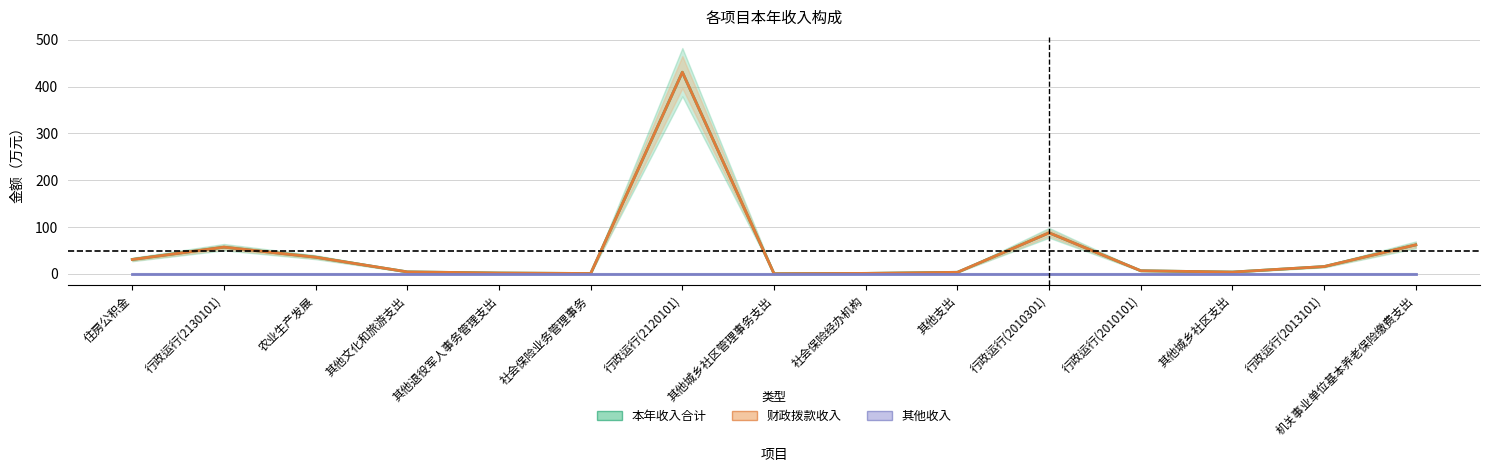

What is the sum of the 财政拨款收入 values at 行政运行(2120101) and 行政运行(2010301)?

518.0